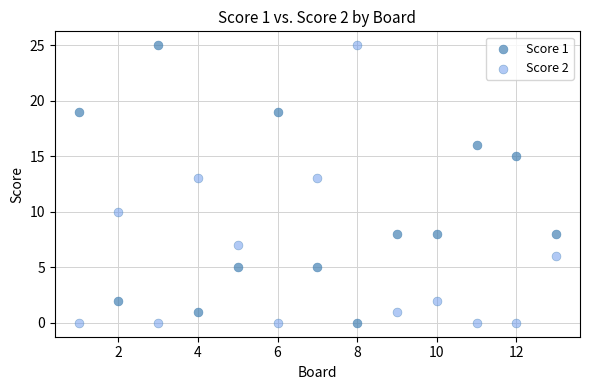

What is the X range (max minus min) for the scatter plot?

12